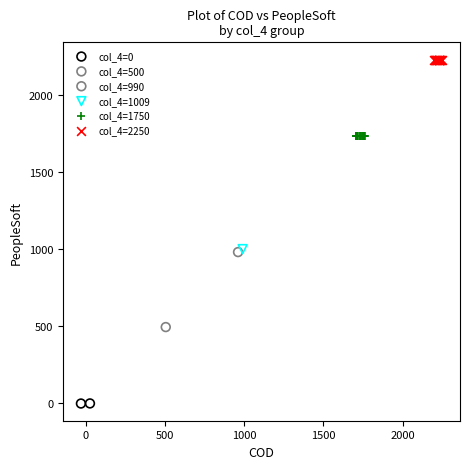

What are all the series names shown in the legend?

col_4=0, col_4=500, col_4=990, col_4=1009, col_4=1750, col_4=2250